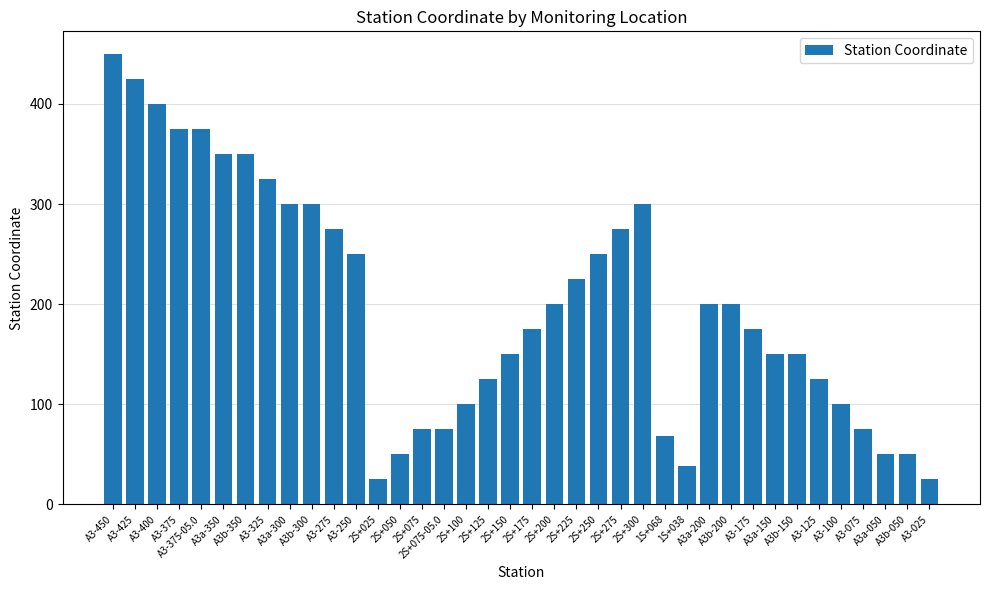

The chart shows a value of 25 at 2S+025. True or false?

True